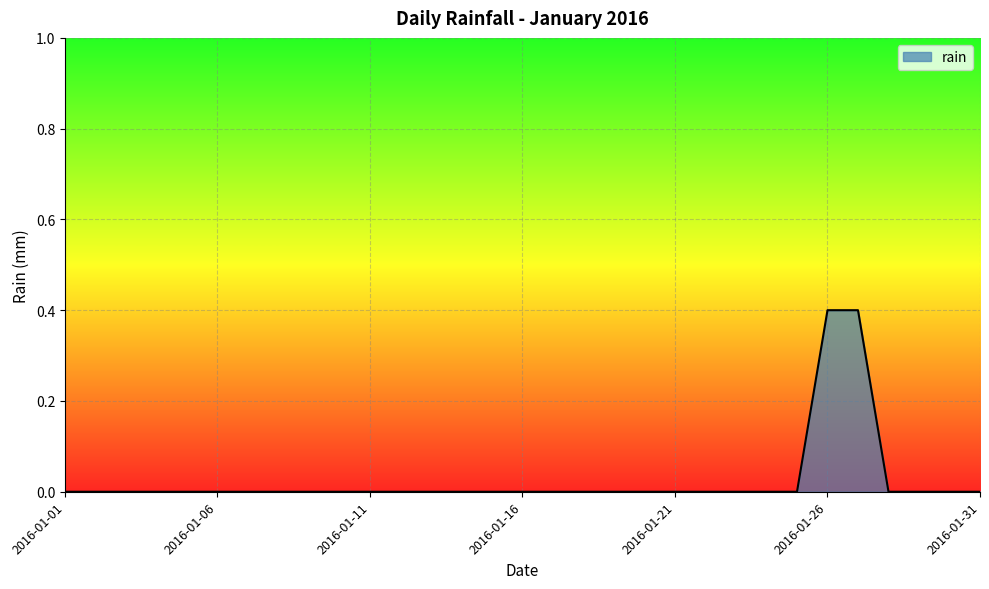

Reading right to left, extract all data points from this chart.

0.0	0.0	0.0	0.0	0.4	0.4	0.0	0.0	0.0	0.0	0.0	0.0	0.0	0.0	0.0	0.0	0.0	0.0	0.0	0.0	0.0	0.0	0.0	0.0	0.0	0.0	0.0	0.0	0.0	0.0	0.0